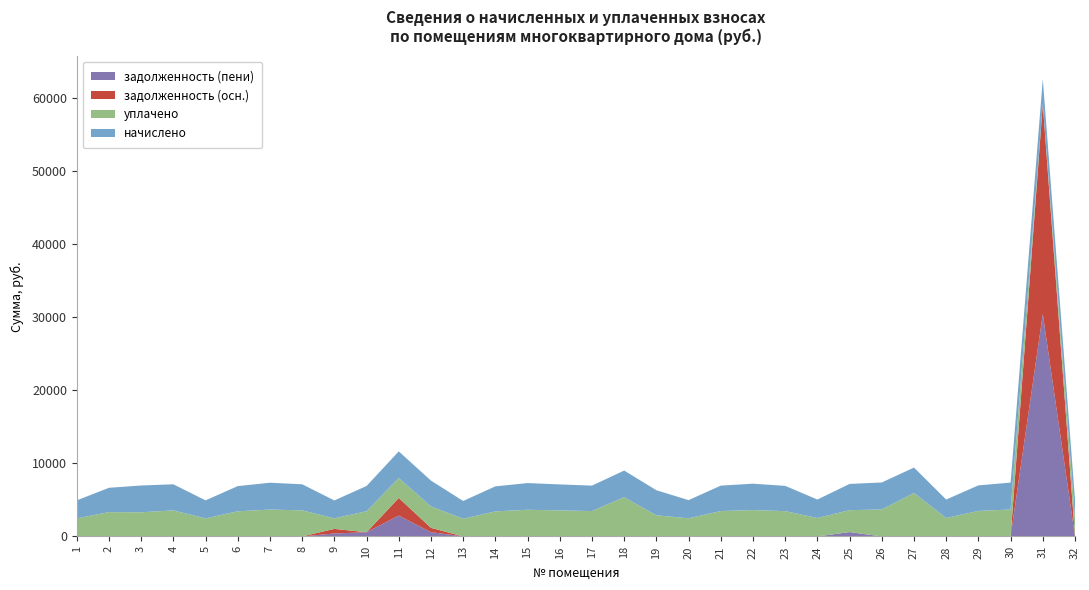

Reading right to left, transcribe all the data shown in this chart.

начислено: 32=2525.4	31=3452.8	30=3684.6	29=3494.2	28=2525.4	27=3477.6	26=3692.9	25=3593.5	24=2525.4	23=3461.0	22=3610.1	21=3477.6	20=2484.0	19=3427.9	18=3643.2	17=3477.6	16=3560.4	15=3651.5	14=3427.9	13=2426.0	12=3527.3	11=3643.2	10=3452.8	9=2450.9	8=3568.7	7=3676.3	6=3444.5	5=2467.4	4=3568.7	3=3668.0	2=3328.6	1=2467.4
уплачено: 32=2525.4	31=0.0	30=3684.6	29=3494.2	28=2525.4	27=5948.8	26=3692.9	25=2994.6	24=2525.4	23=3461.0	22=3610.1	21=3477.6	20=2484.0	19=2898.0	18=5372.3	17=3477.6	16=3560.4	15=3651.5	14=3427.9	13=2426.0	12=2939.5	11=2732.4	10=2877.3	9=1442.7	8=3568.7	7=3676.3	6=3444.5	5=2467.4	4=3568.7	3=3304.5	2=3328.6	1=2467.4
задолженность (осн.): 32=0.0	31=28709.4	30=0.0	29=0.0	28=0.0	27=0.0	26=0.0	25=0.0	24=0.0	23=0.0	22=0.0	21=0.0	20=0.0	19=0.0	18=0.0	17=0.0	16=0.0	15=0.0	14=0.0	13=0.0	12=586.4	11=2404.6	10=0.0	9=625.7	8=0.0	7=0.0	6=0.0	5=0.0	4=0.0	3=0.0	2=0.0	1=0.0
задолженность (пени): 32=0.0	31=30435.8	30=0.0	29=0.0	28=0.0	27=0.0	26=0.0	25=598.9	24=0.0	23=0.0	22=0.0	21=0.0	20=0.0	19=0.0	18=0.0	17=0.0	16=0.0	15=0.0	14=0.0	13=0.0	12=587.8	11=2860.0	10=575.5	9=408.5	8=0.0	7=0.0	6=0.0	5=0.0	4=0.0	3=0.0	2=0.0	1=0.0